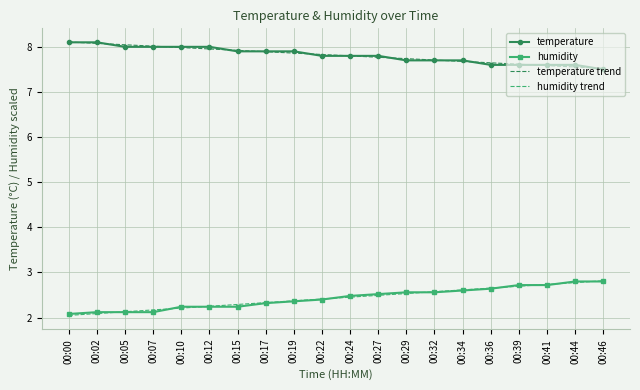

What are all the series names shown in the legend?

temperature, humidity, temperature trend, humidity trend